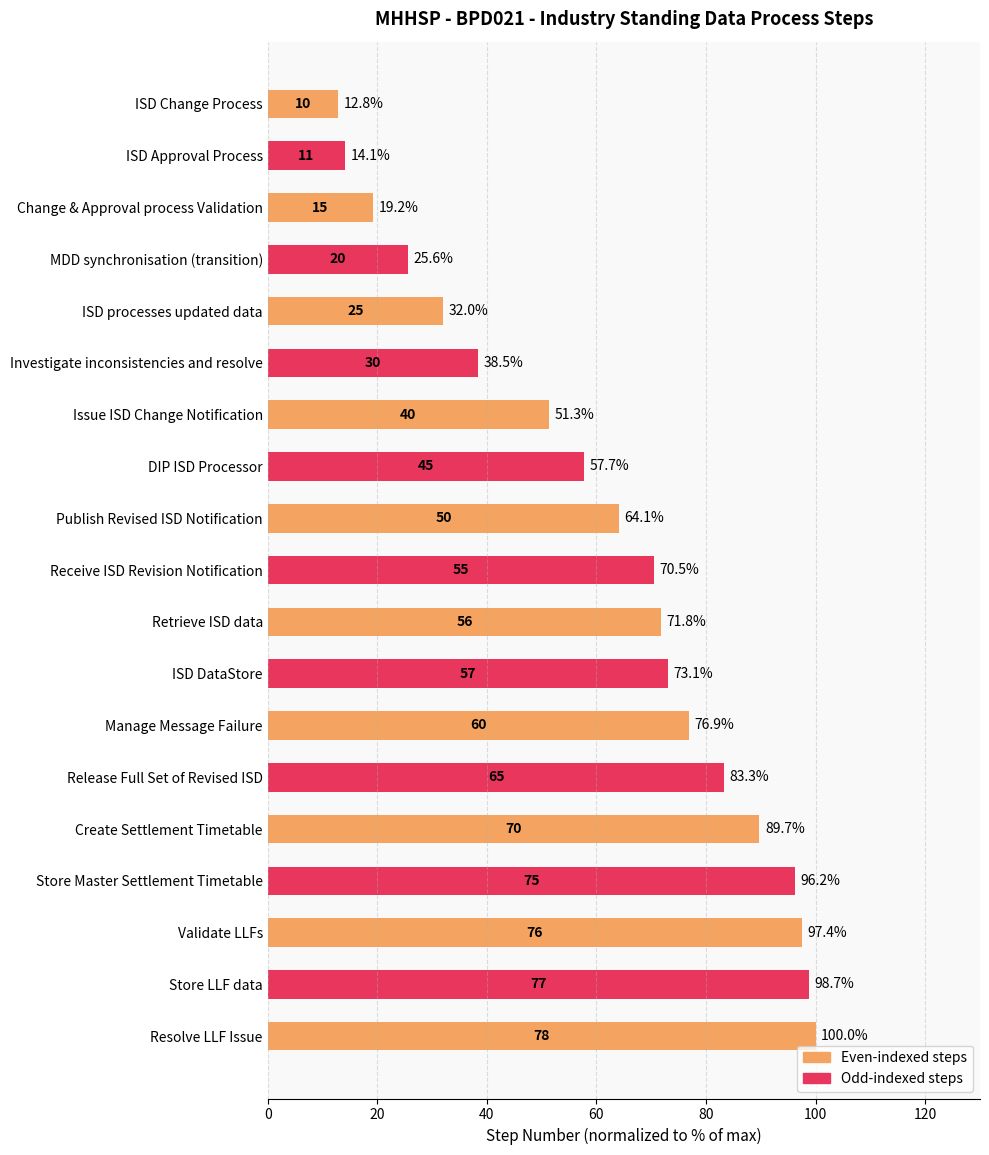

How many data points are less than 70?

9